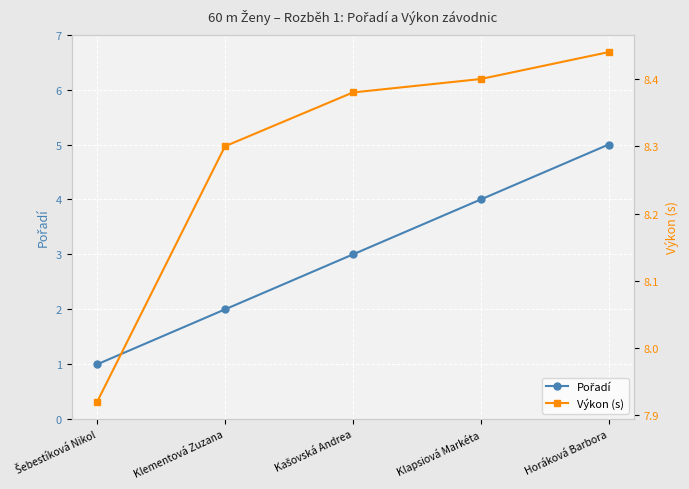

Count the number of data series in this chart.

2